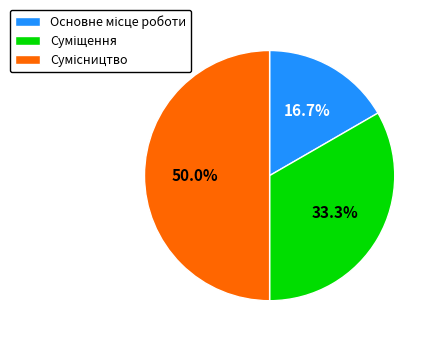

What is the largest slice in the pie chart?

Сумісництво